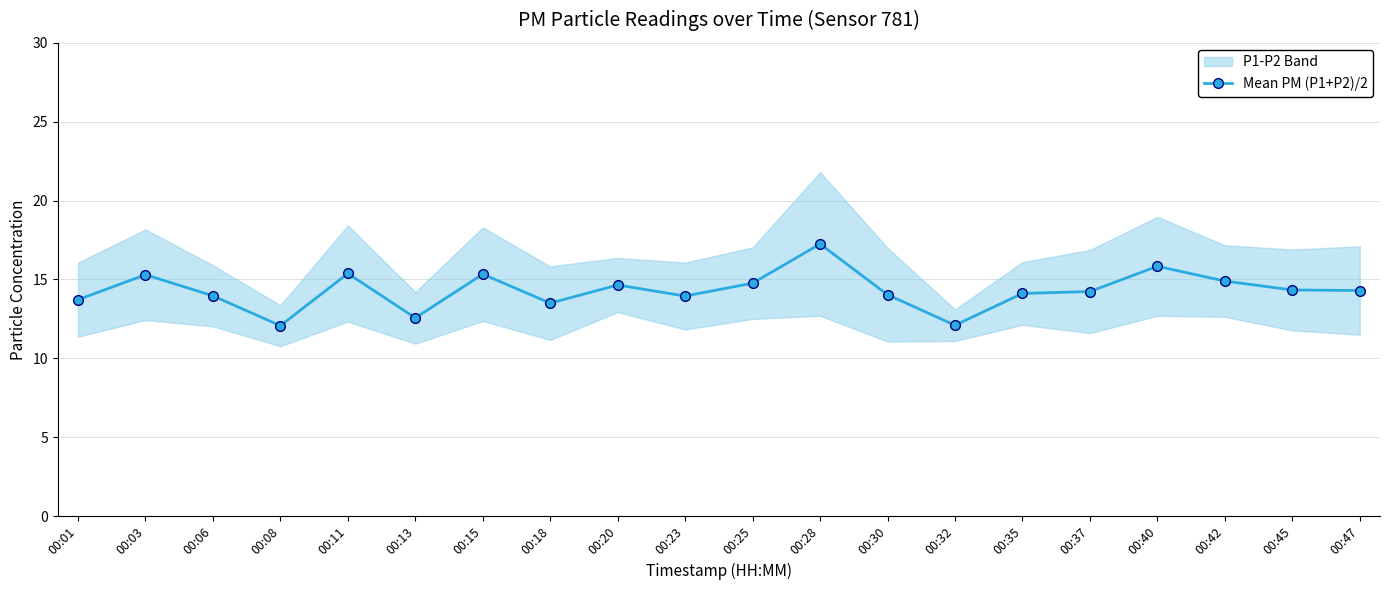

Which category has the lowest value across all series?

00:08